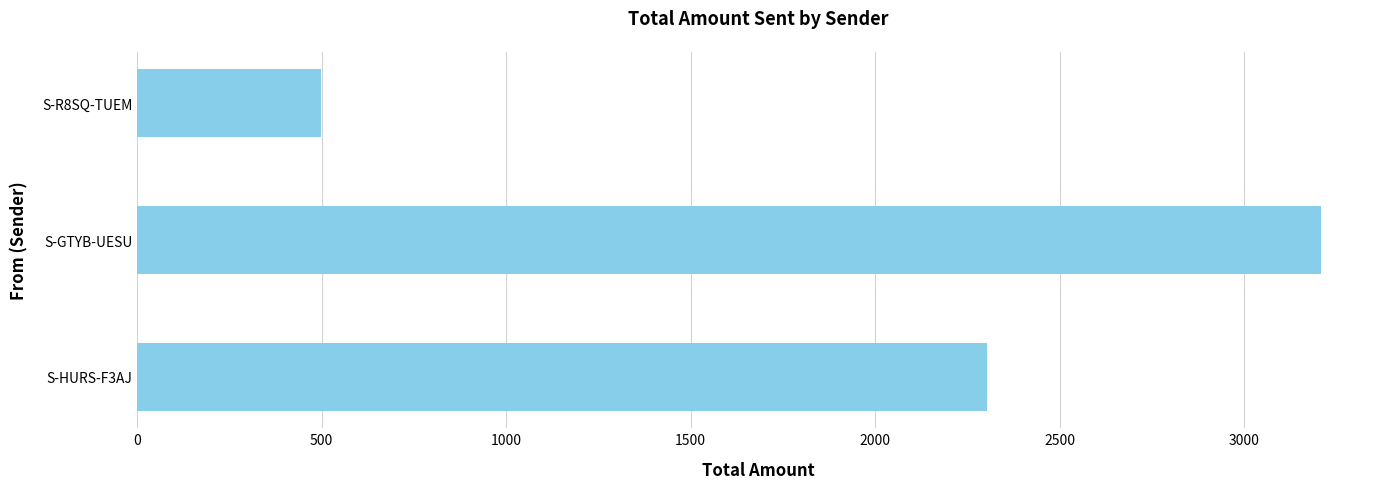

Is it true that the value at S-R8SQ-TUEM is 499?

True